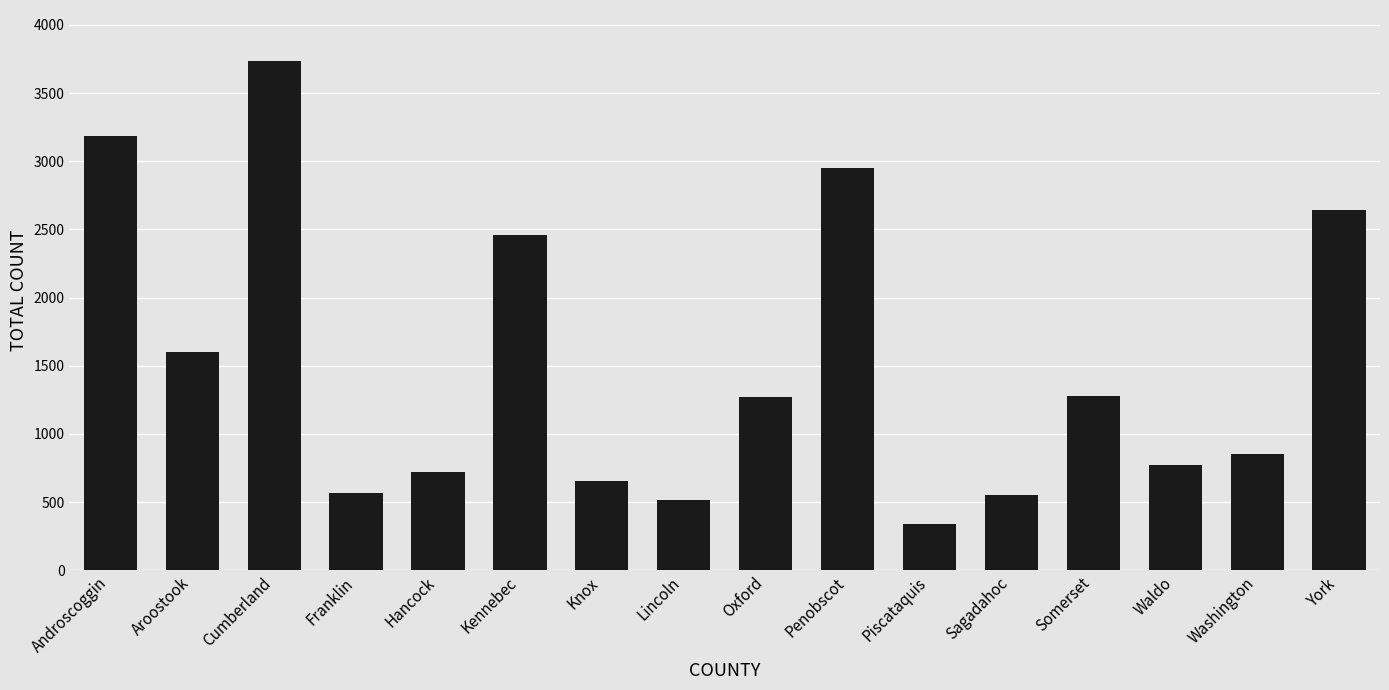

What position from the right is Waldo?

3